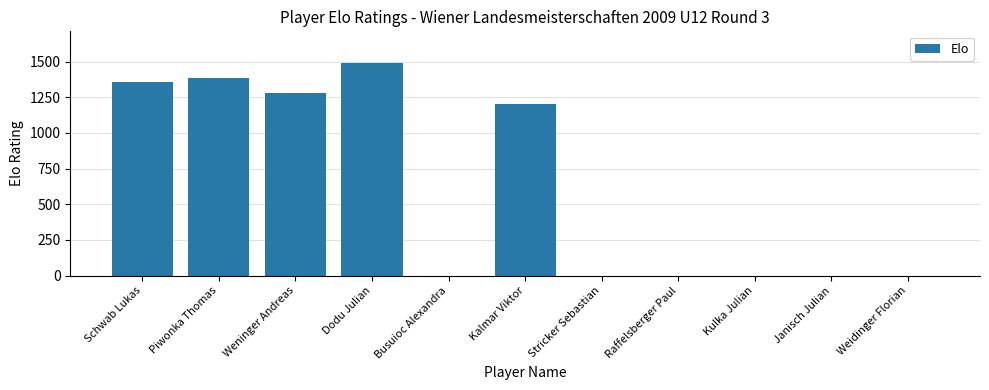

Between Janisch Julian and Kalmar Viktor, which is larger?

Kalmar Viktor